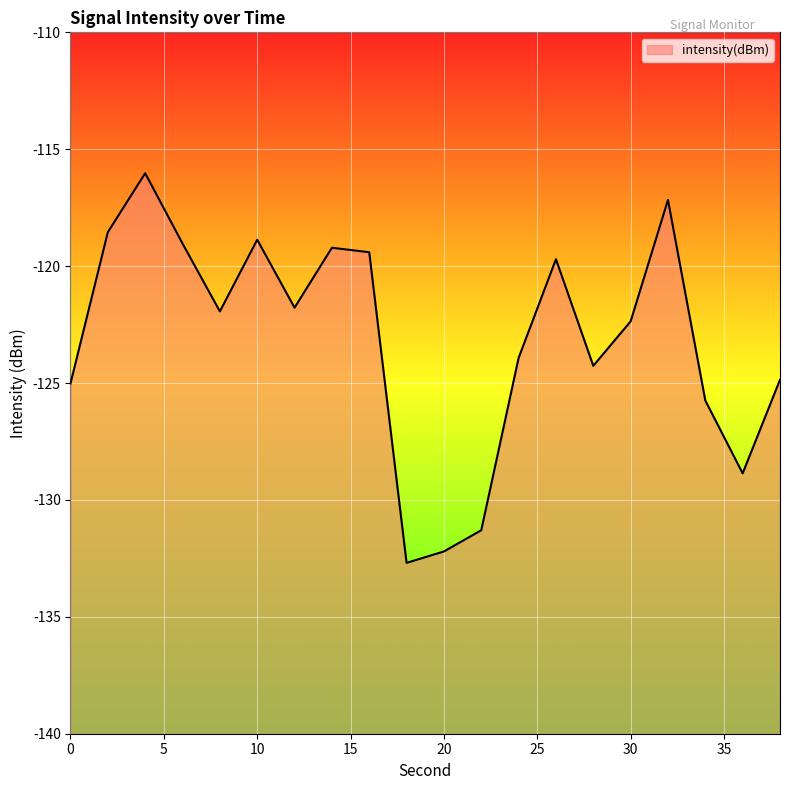

What is the value of the 1st point from the left?

-125.0